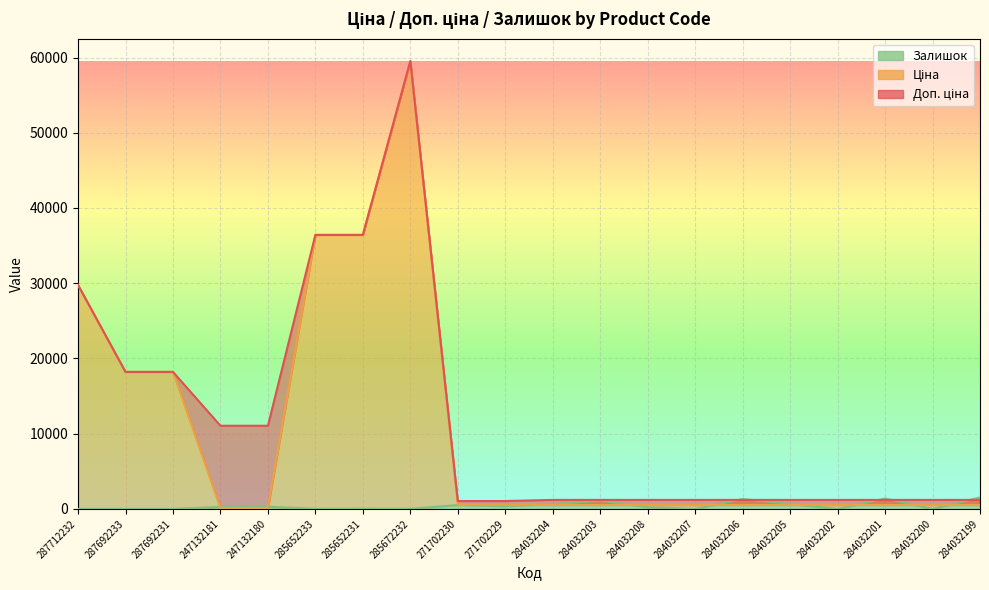

Reading left to right, list all the values displayed in this chart.

Ціна: 29761.5	18212.0	18212.0	110.5	110.5	36424.0	36424.0	59523.0	571.6	571.6	522.2	522.2	522.2	522.2	522.2	522.2	522.2	522.2	522.2	522.2
Доп. ціна: 29761.5	18212.0	18212.0	11055.0	11055.0	36424.0	36424.0	59523.0	1048.0	1048.0	1197.0	1197.0	1197.0	1197.0	1197.0	1197.0	1197.0	1197.0	1197.0	1197.0
Залишок: 0.0	0.0	0.0	260.0	290.0	15.0	24.0	17.0	516.0	359.0	628.0	1090.0	237.0	0.0	1316.0	669.0	0.0	1380.0	0.0	1520.0